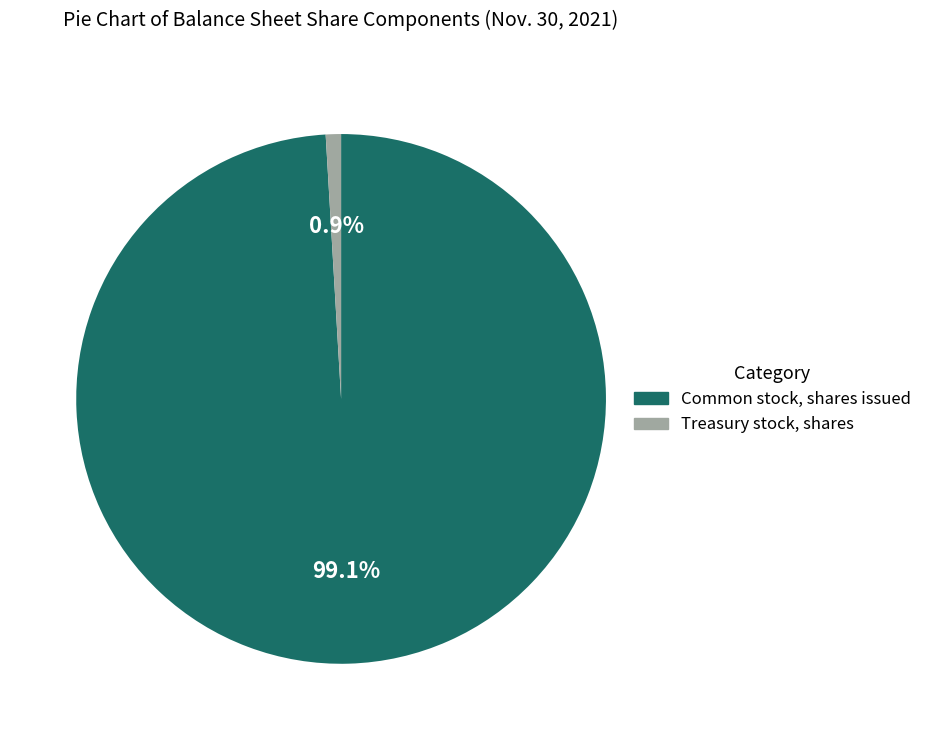

To the nearest percent, what portion does Common stock, shares issued represent?

99%